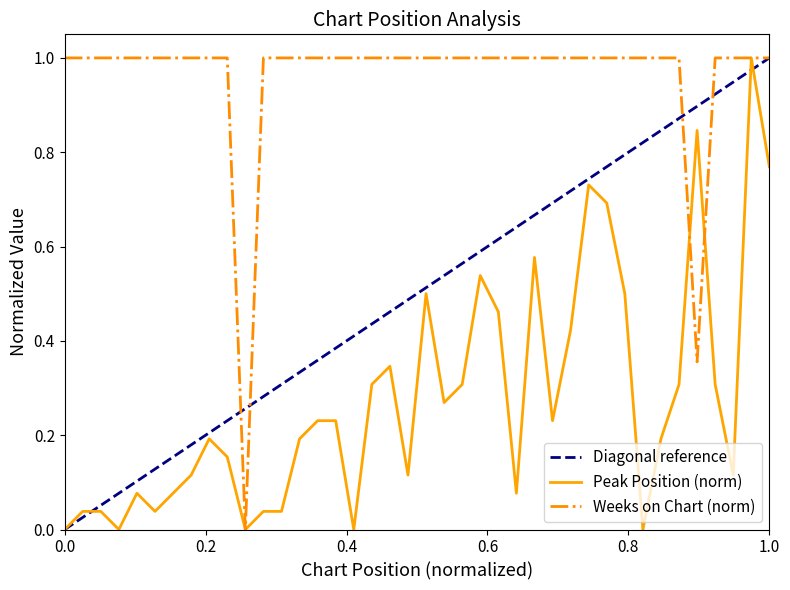

What is the sum of the Weeks on Chart values at 16 and 35?

2.0